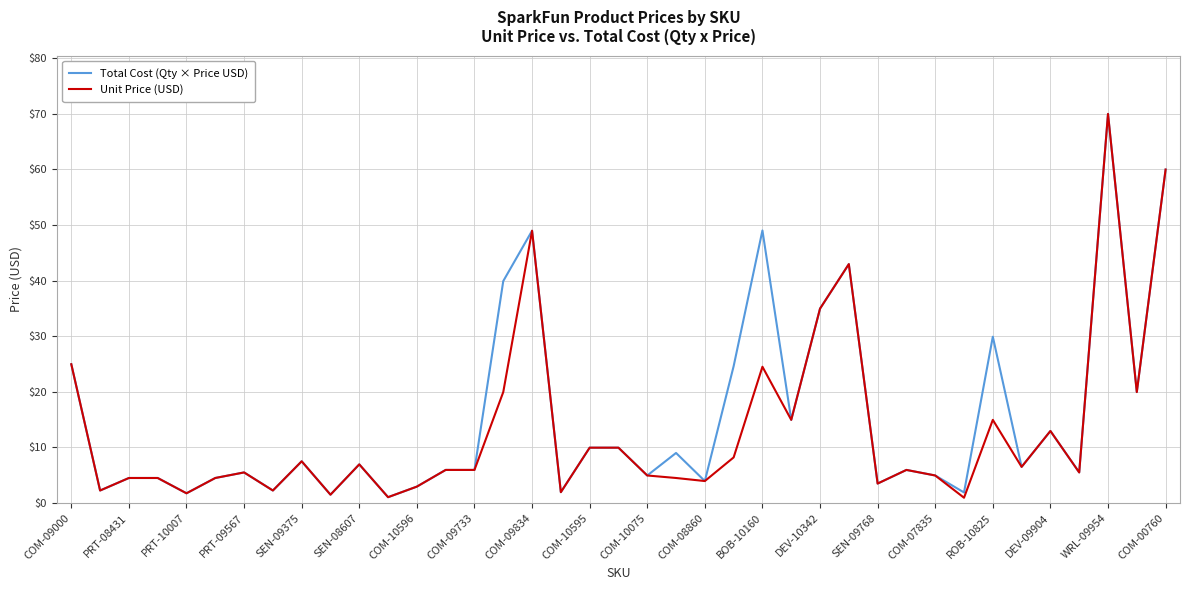

What is the highest value of the Unit Price (USD) series?

70.0